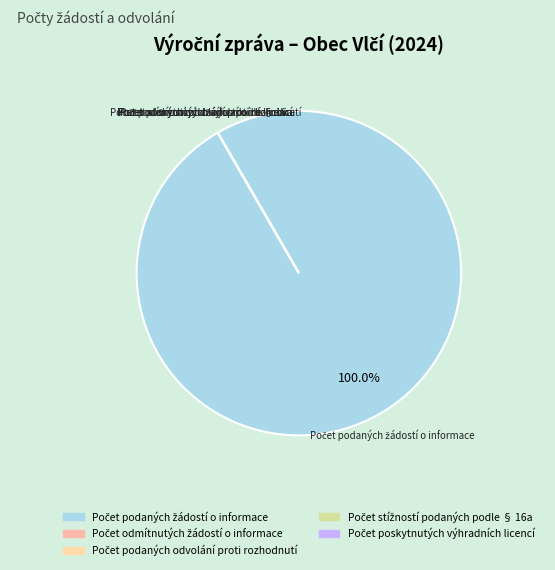

Rank the categories by value from lowest to highest.

Počet odmítnutých žádostí o informace, Počet podaných odvolání proti rozhodnutí, Počet stížností podaných podle § 16a, Počet poskytnutých výhradních licencí, Počet podaných žádostí o informace